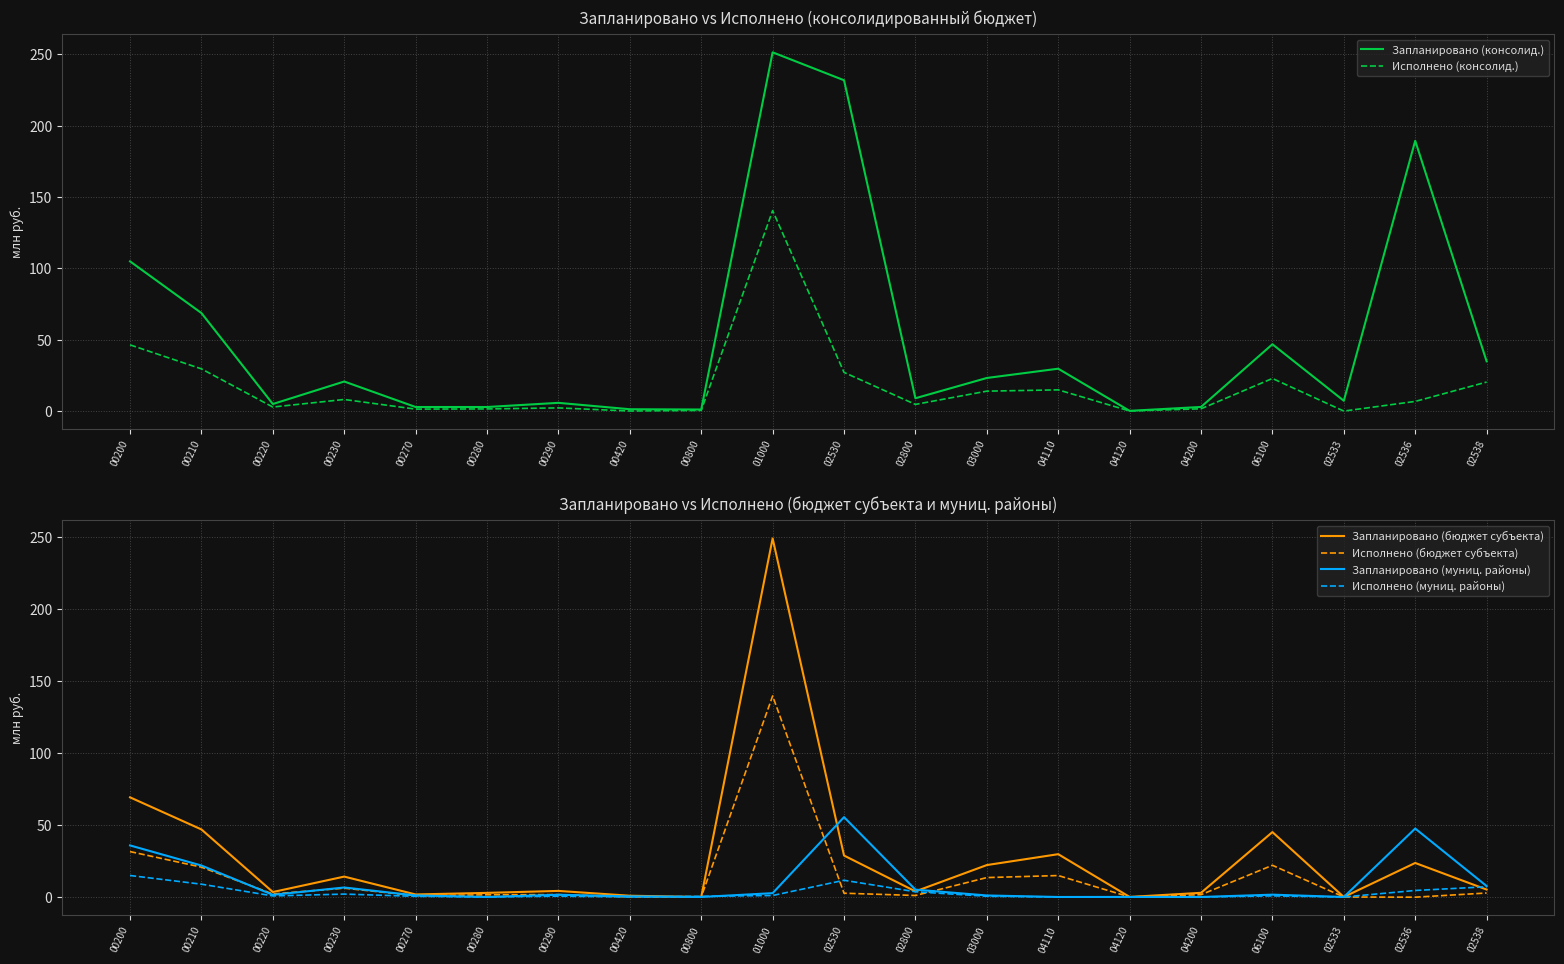

What is the label of the 11th point from the left?

02530